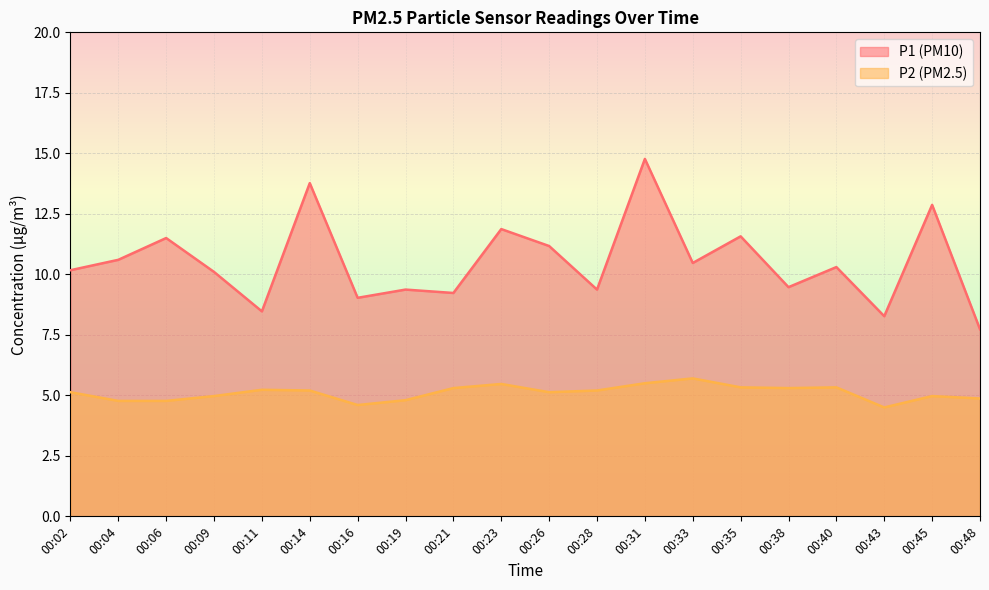

Between 00:19 and 00:11, which is larger?

00:19